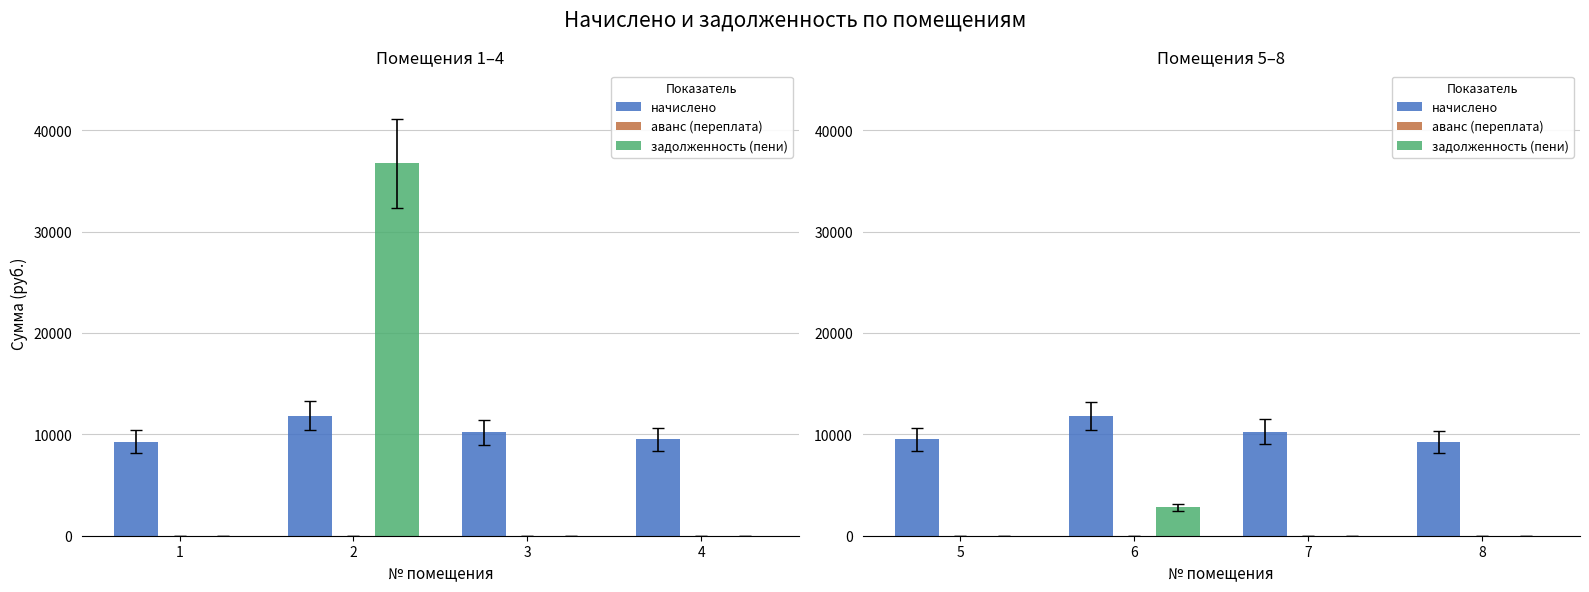

How many bars are there in each group?

3